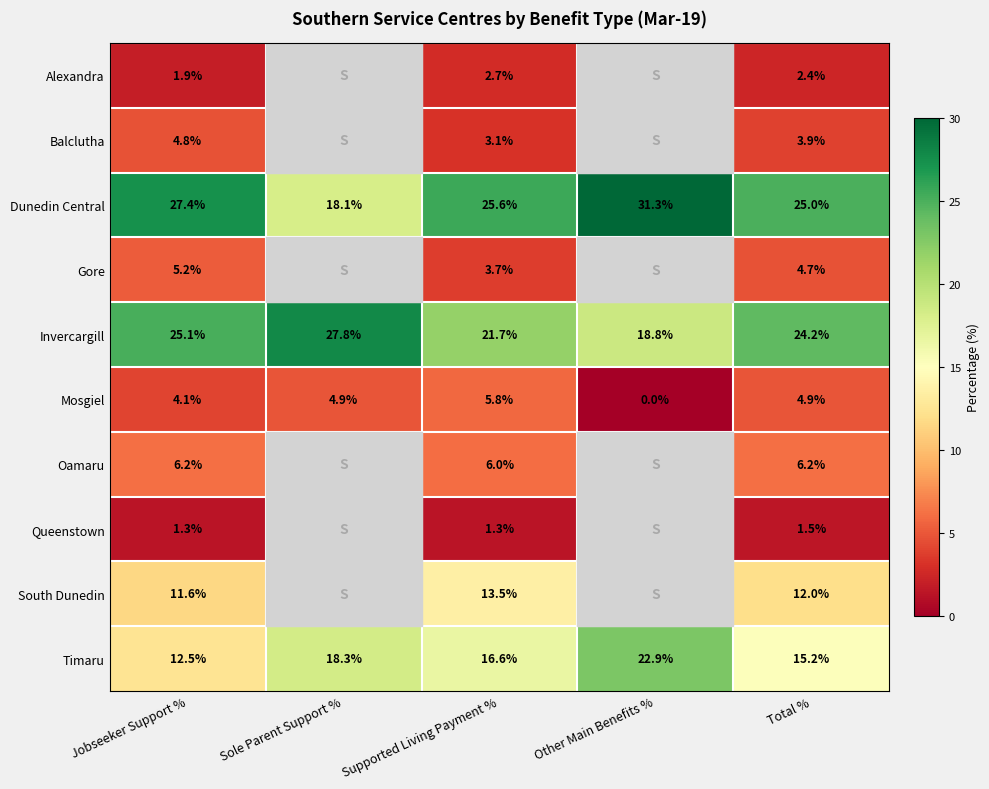

Rank the categories by Mosgiel value from highest to lowest.

Supported Living Payment %, Sole Parent Support %, Total %, Jobseeker Support %, Other Main Benefits %